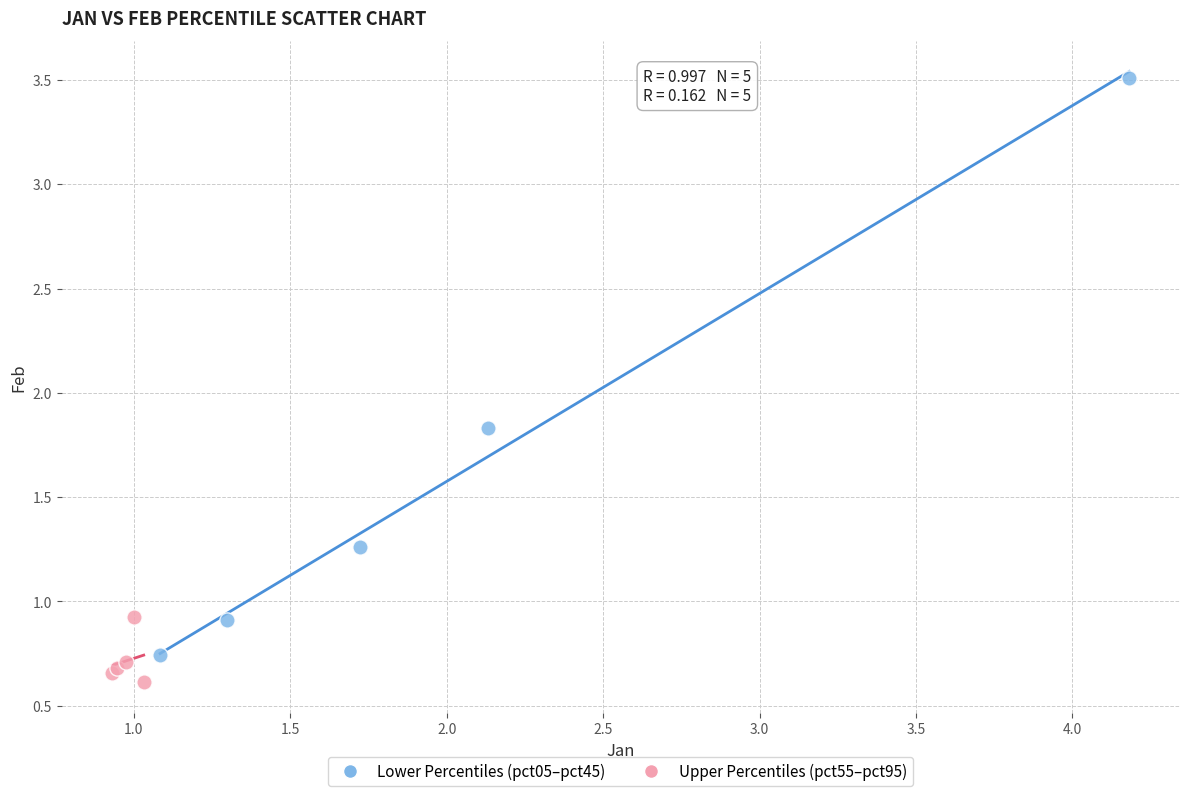

Which series has the widest spread of Y values?

Lower Percentiles (pct05–pct45)